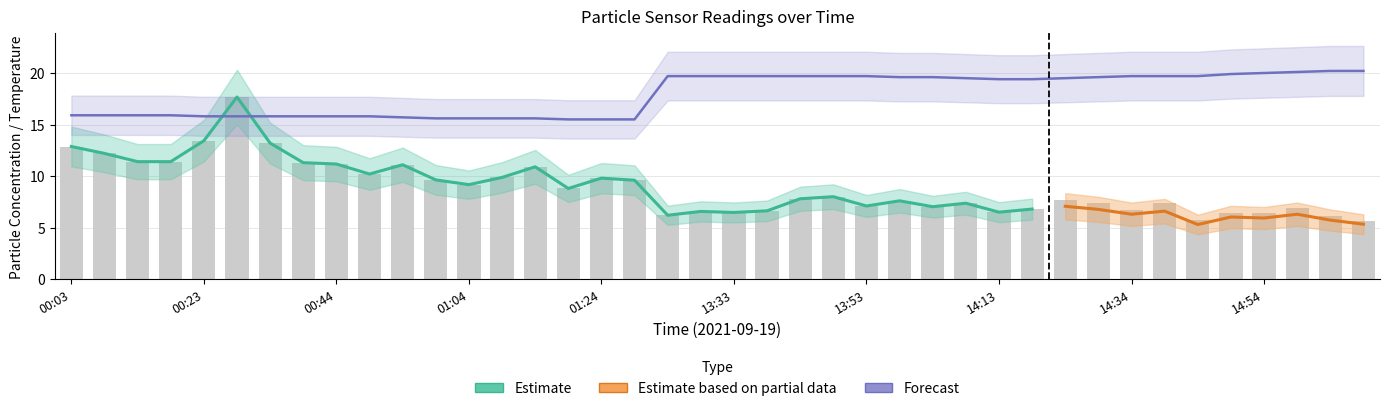

What is the difference between the maximum and minimum values in the SDS_P1 series?

12.0